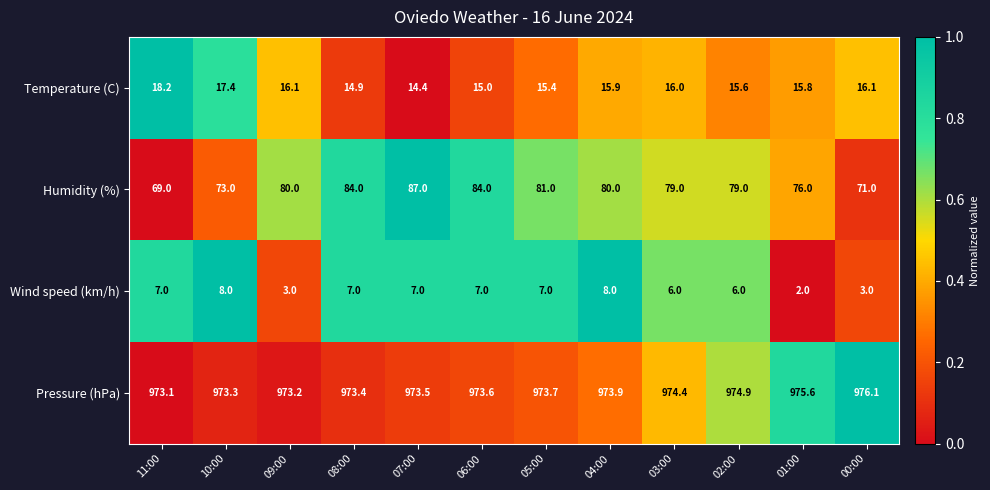

How many distinct data groups are displayed?

4